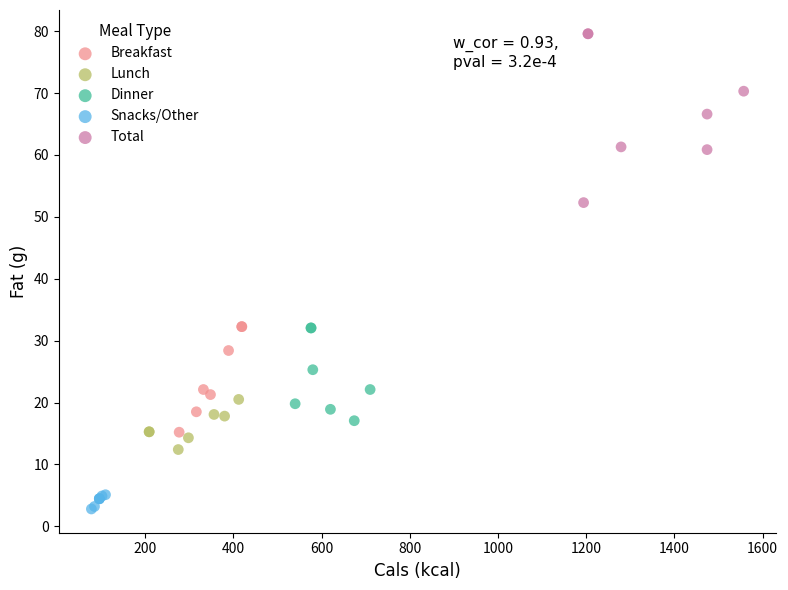

Which series has the widest spread of Y values?

Total